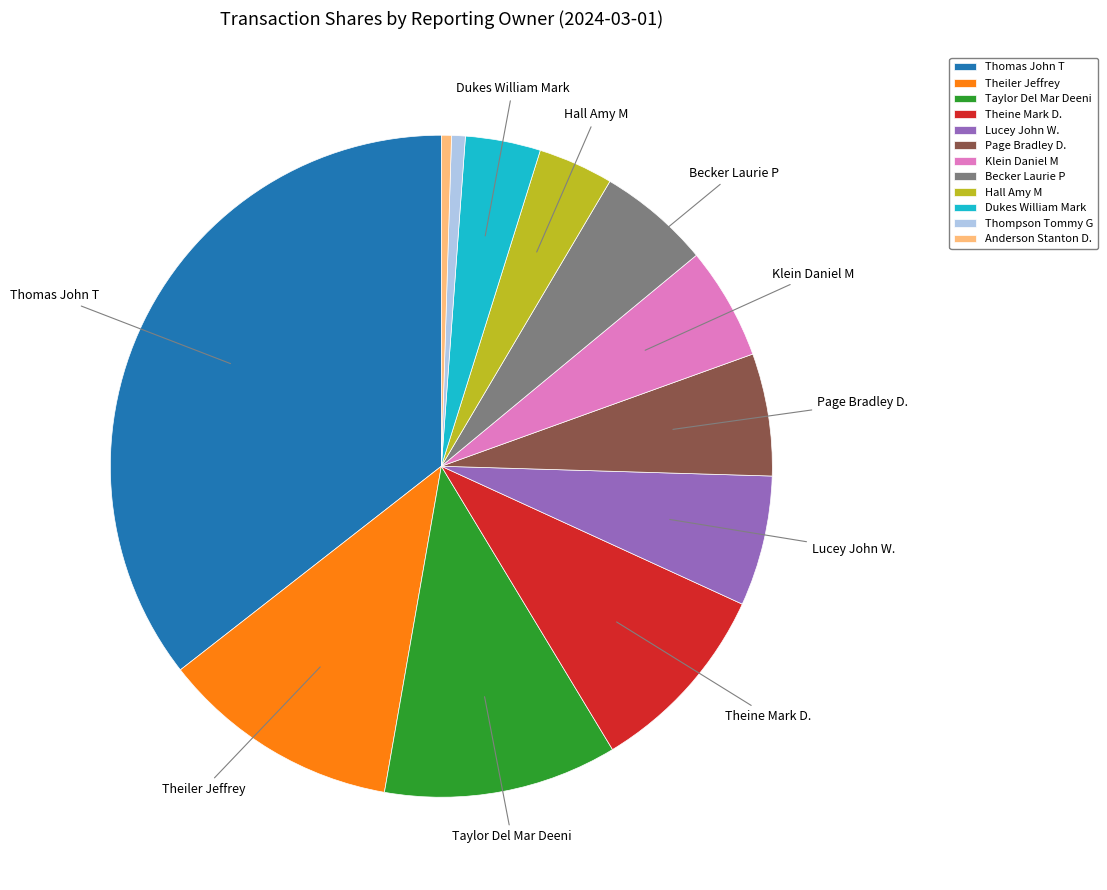

Is it true that Lucey John W. is 1% of the pie?

False